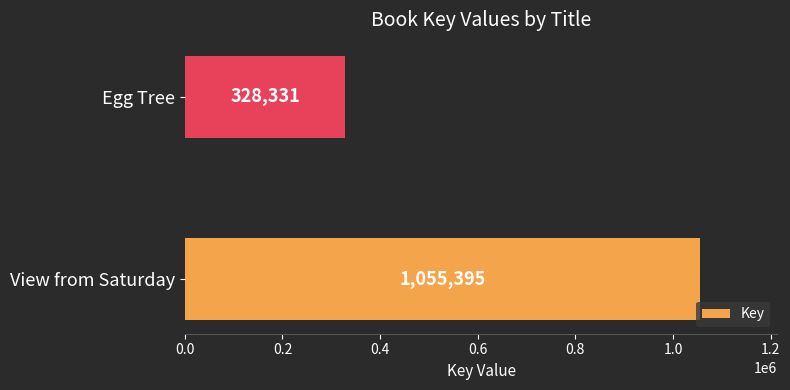

Reading bottom to top, extract all data points from this chart.

1055395	328331